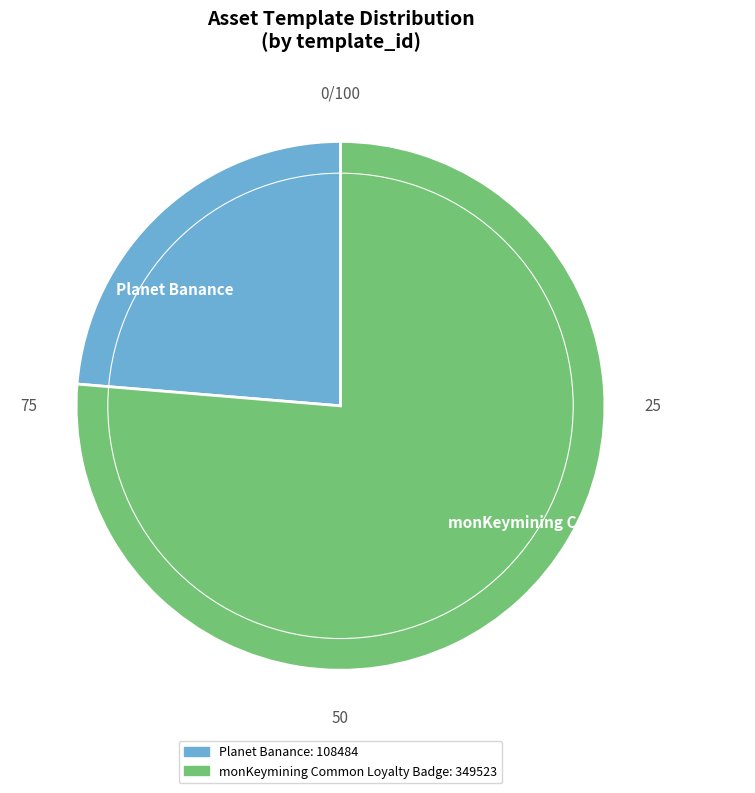

True or false: Planet Banance accounts for 35% of the total.

False